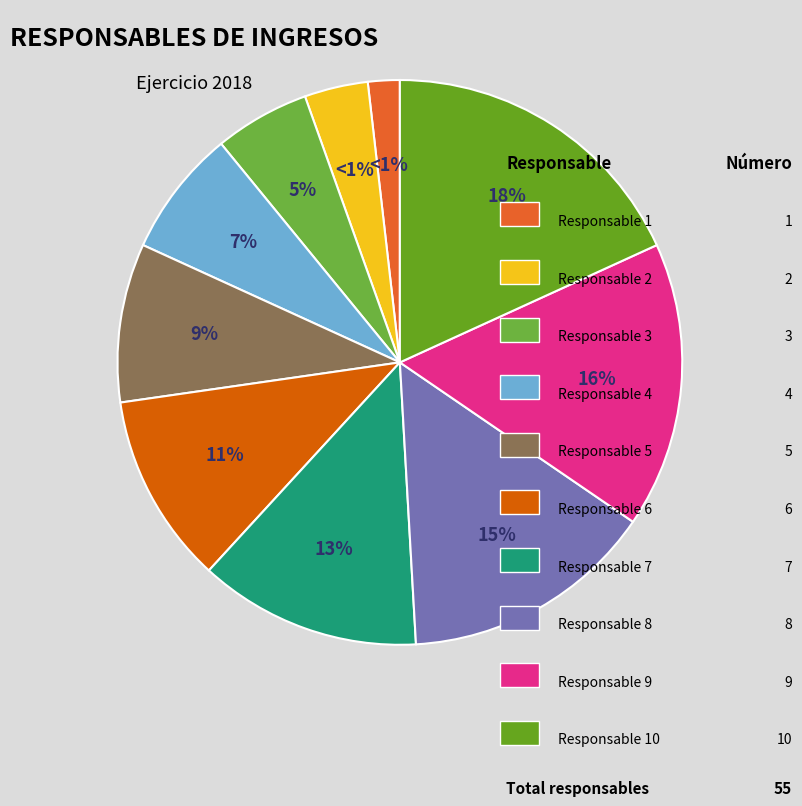

To the nearest percent, what is the combined percentage of 1 and 8?

16%